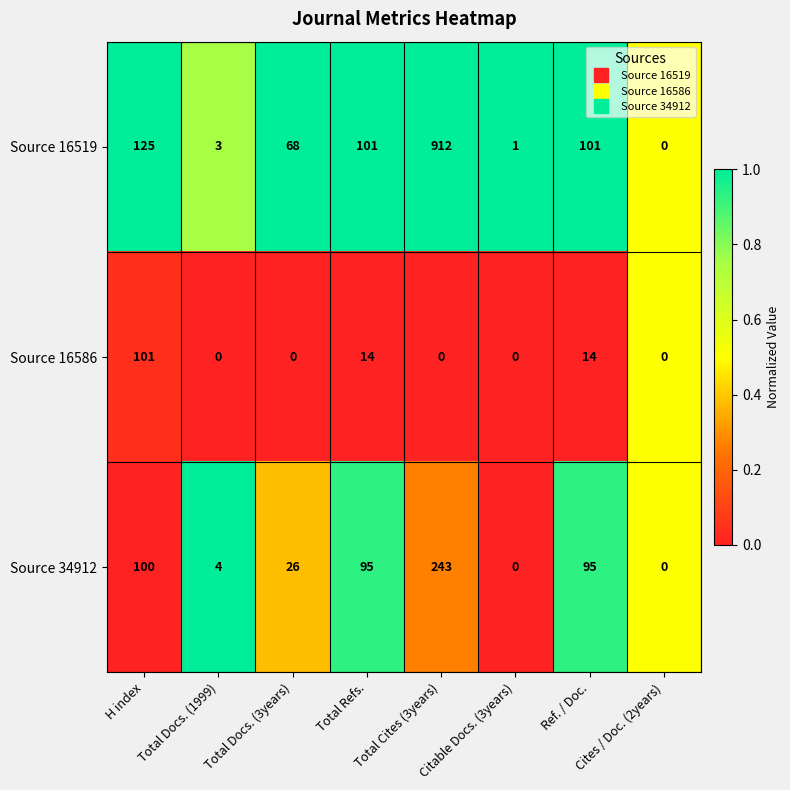

Is it true that Source 16519 equals 3 at Total Docs. (1999)?

True